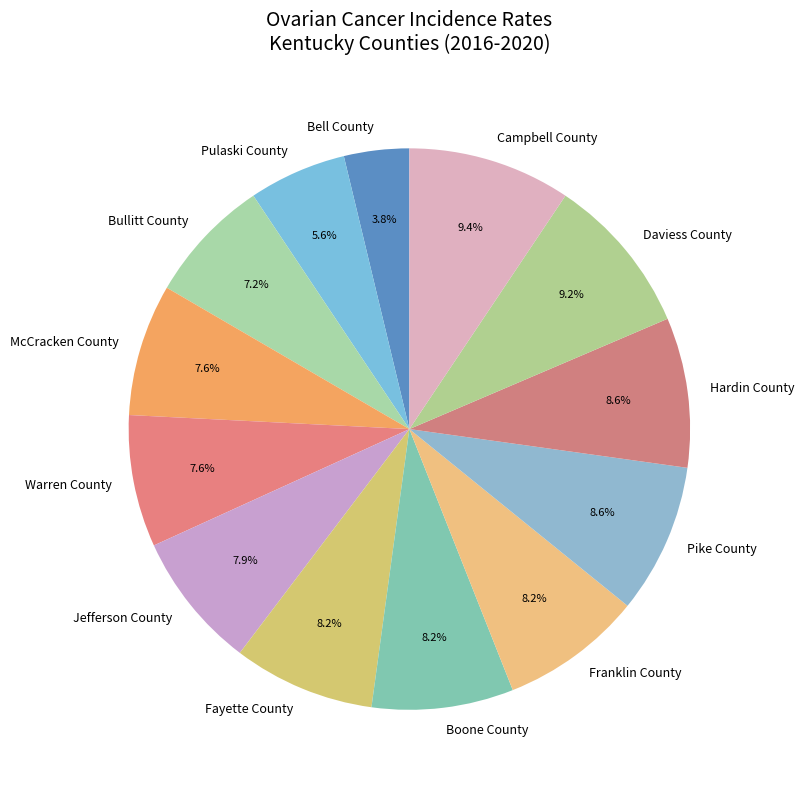

Which category has the smallest portion of the pie?

Bell County